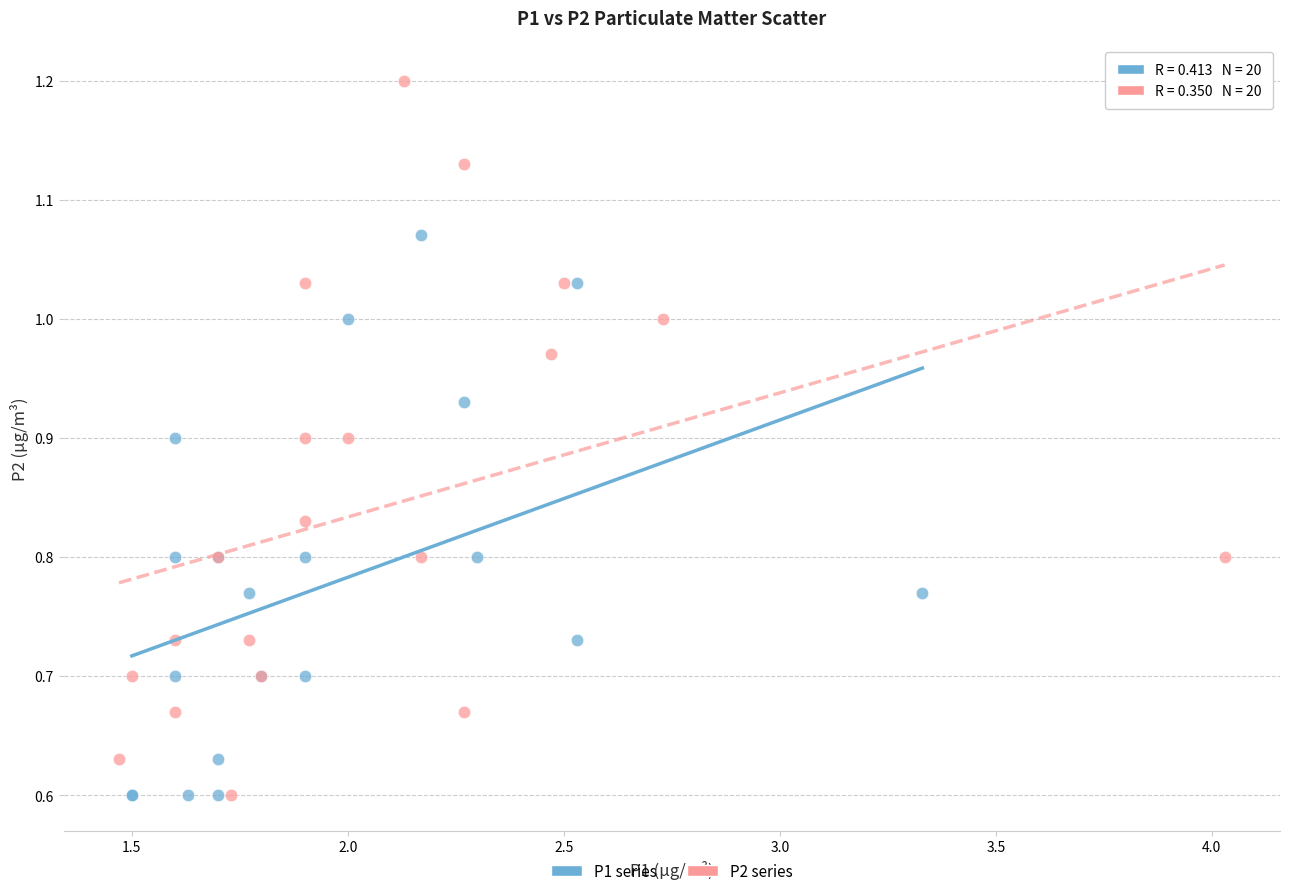

Which series has the widest spread of Y values?

P2 series